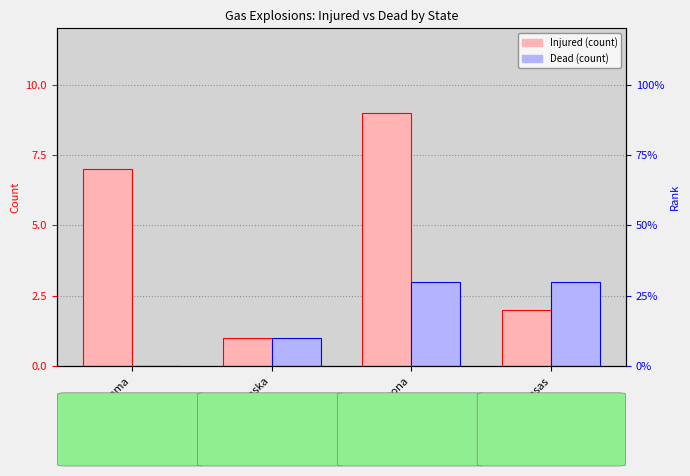

What is the highest value of the Injured series?

9